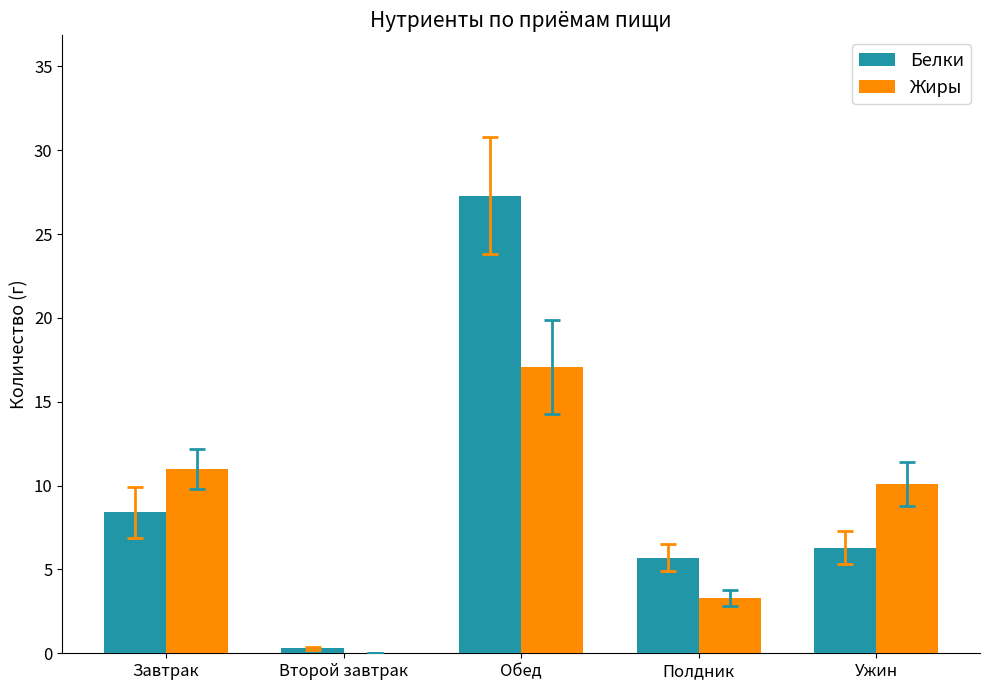

The Жиры series shows 0.0 at Второй завтрак. True or false?

True